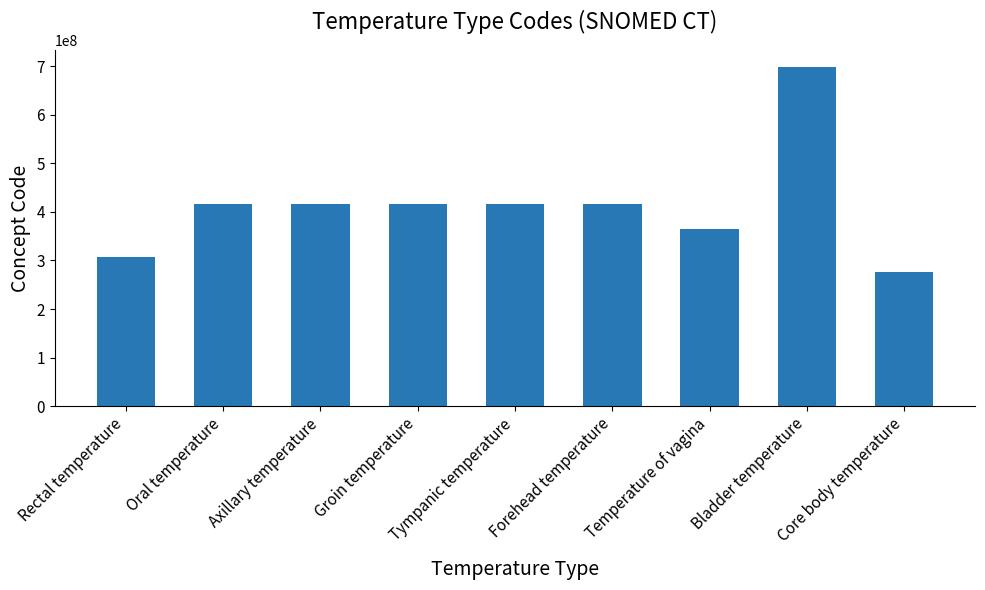

What position from the right is Rectal temperature?

9